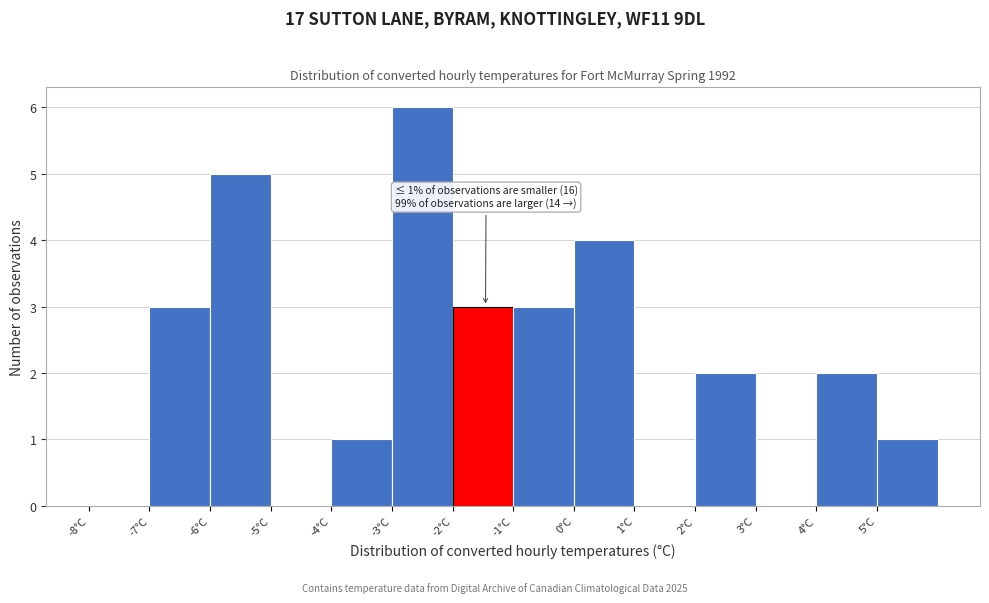

Over which range of the x-axis is the bar tallest?

-3 to -2